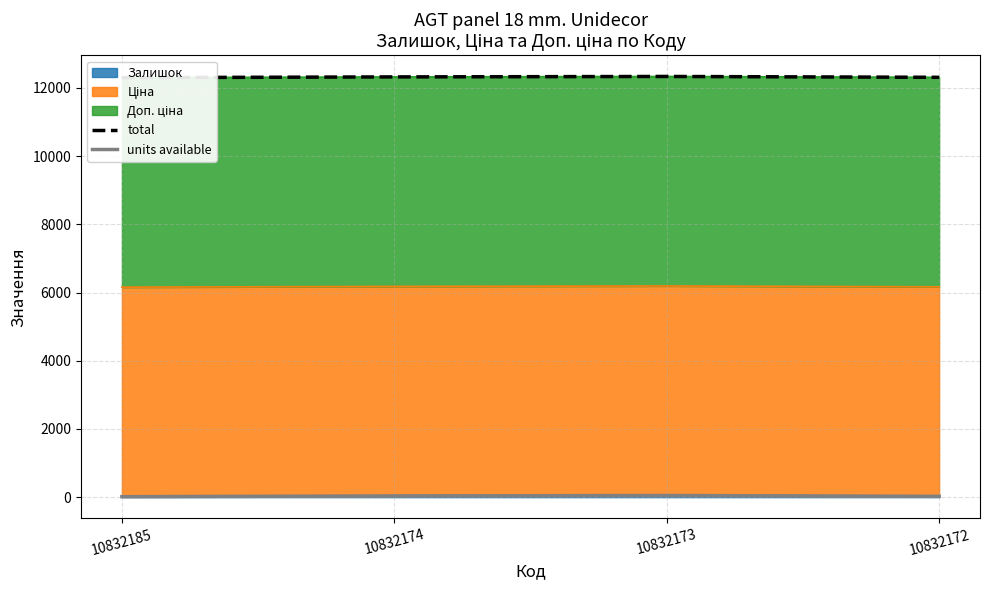

What is the total value across all series at 10832174?

12358.5